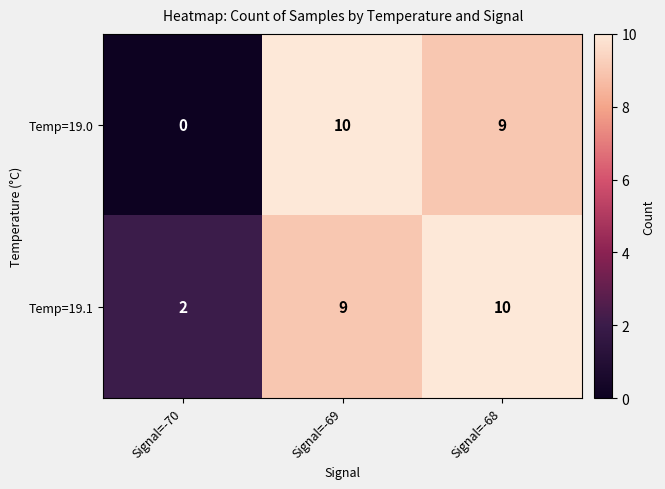

What is the total value across all series at Signal=-70?

2